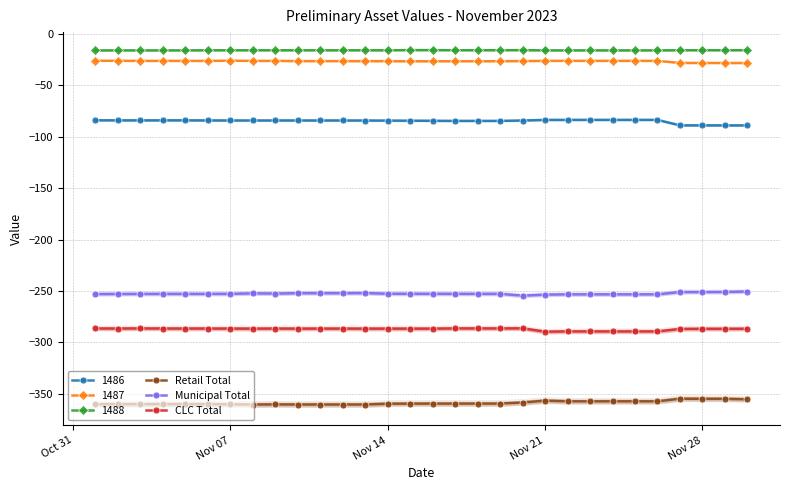

True or false: 1488 has more than 0 points higher than both neighbors.

True